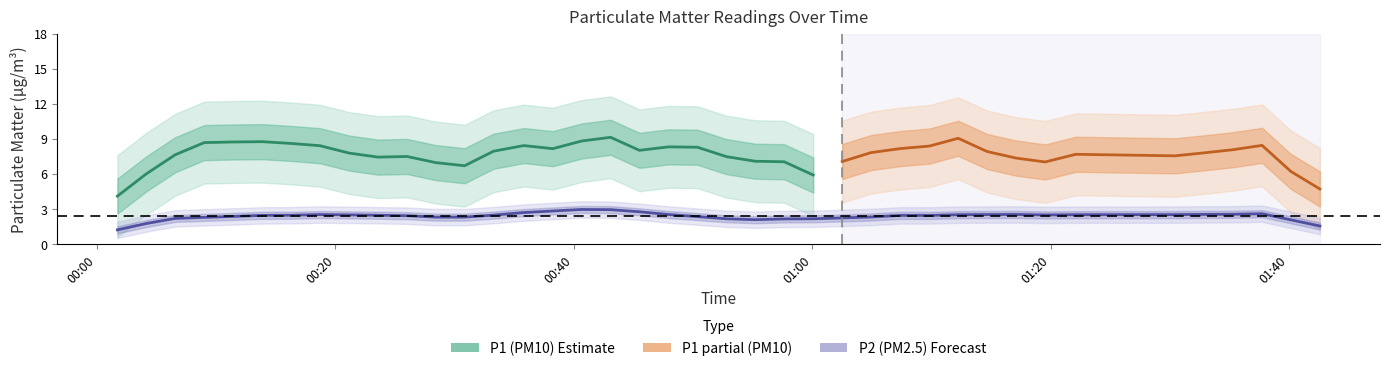

Where is the first local maximum for P1?

3